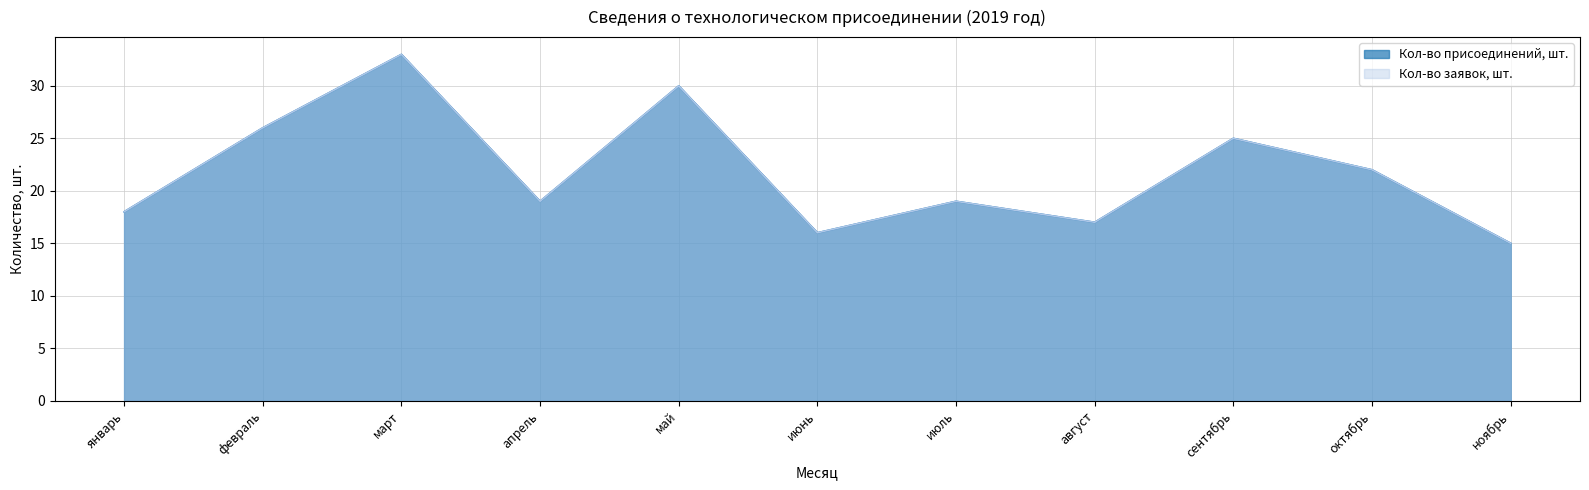

What is the lowest value of the Кол-во присоединений, шт. series?

15